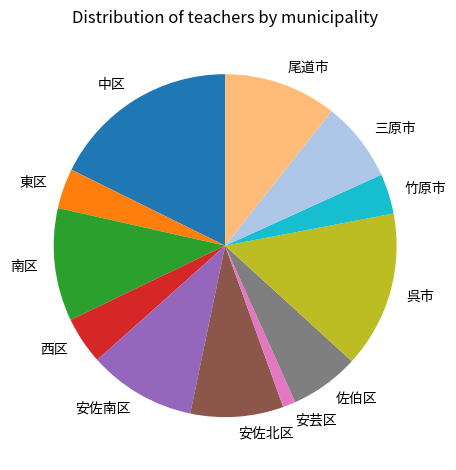

Does 安佐南区 account for over 50% of the chart?

No